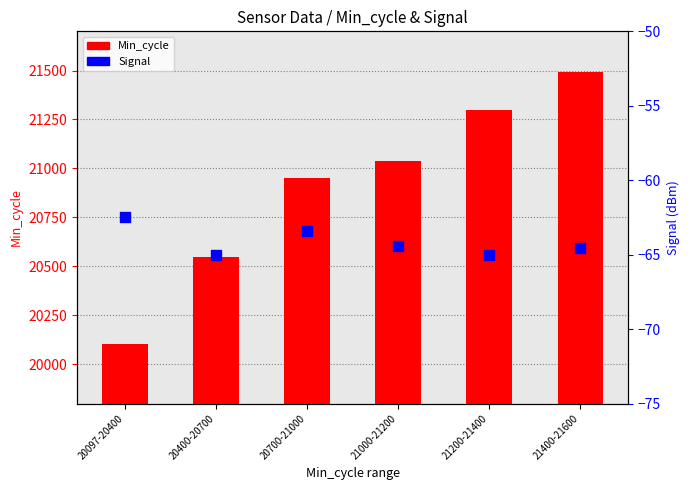

What is the total value across all series at 20400-20700?

20485.0